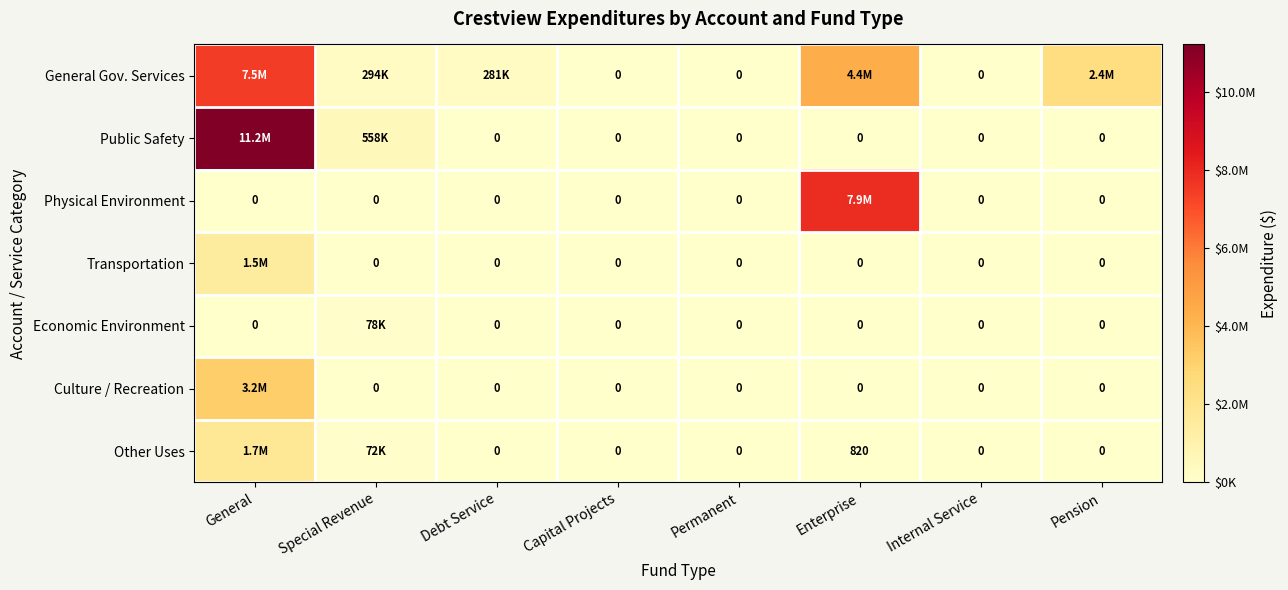

List the series in order of their peak value, highest first.

Public Safety, Physical Environment, General Gov. Services, Culture / Recreation, Other Uses, Transportation, Economic Environment